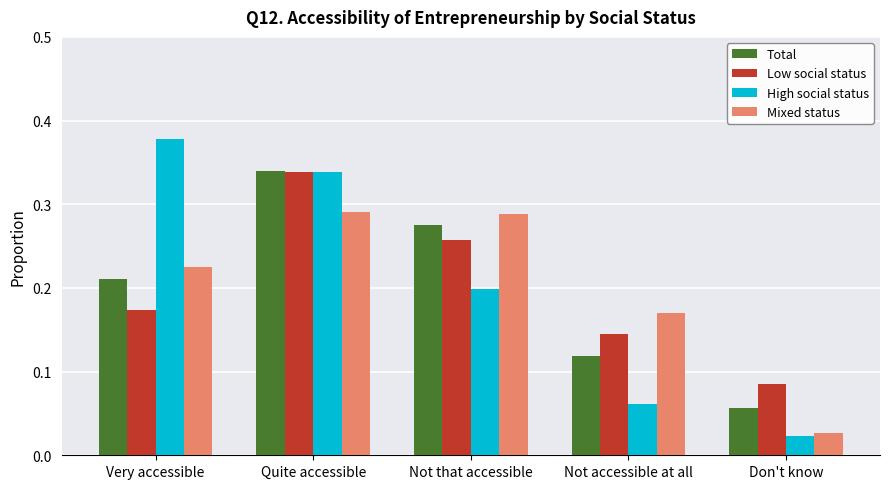

Count the number of categories in the chart.

5